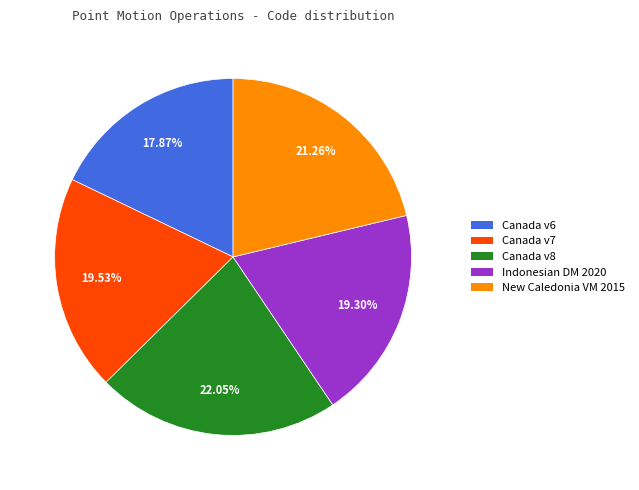

How many slices are in this pie chart?

5